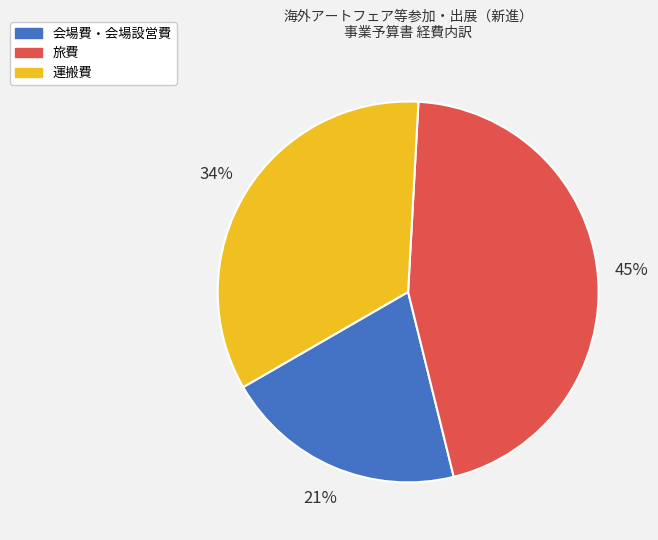

Is it true that 運搬費 is 48% of the pie?

False